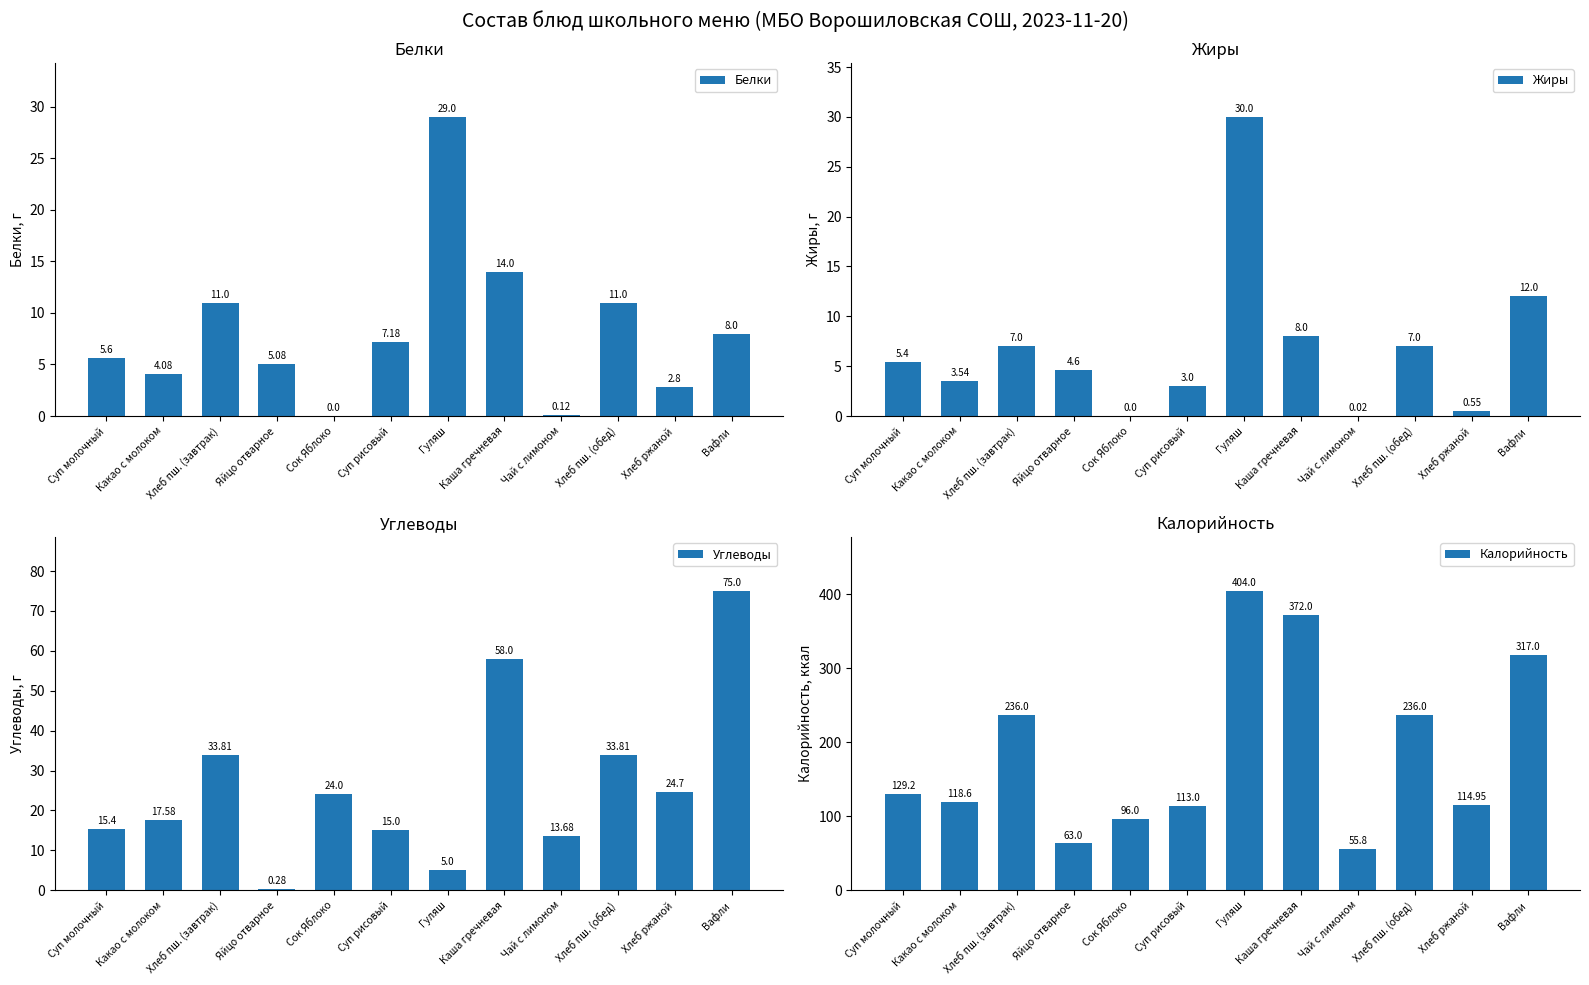

What is the value of the Калорийность bar at the 8th from the left?

372.0